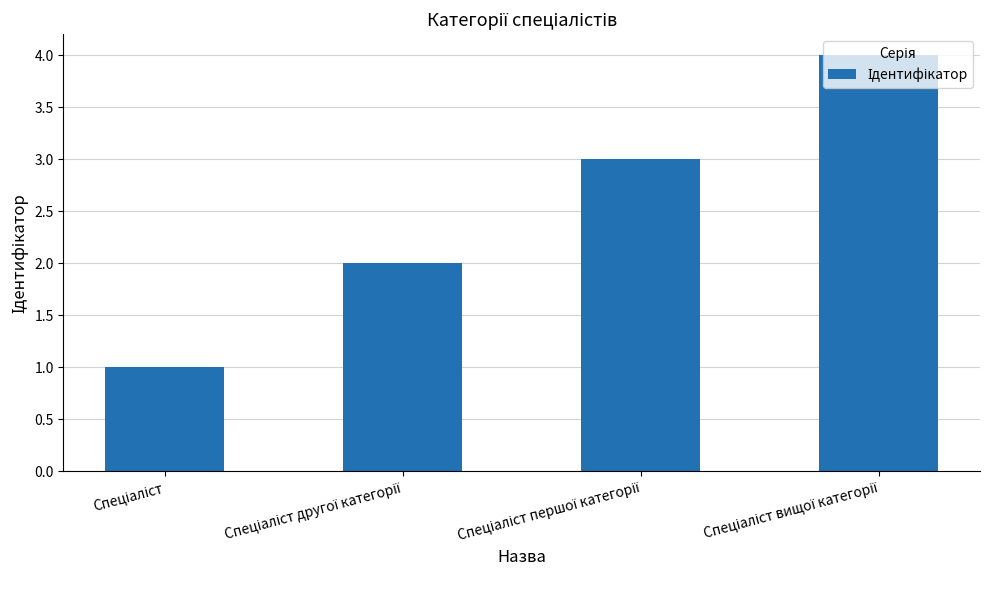

What is the difference between the maximum and minimum values?

3